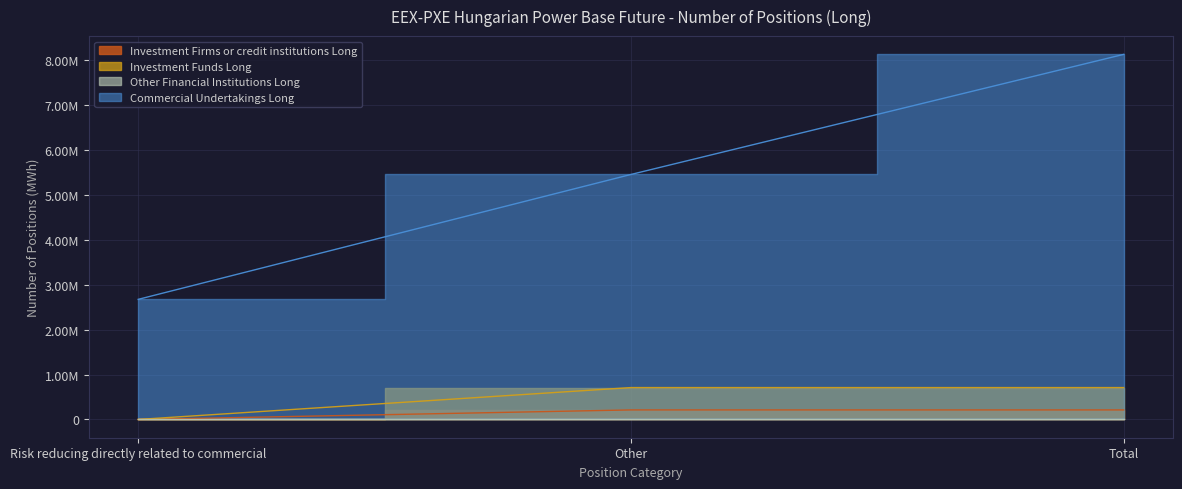

Which series has the largest total across all categories?

Commercial Undertakings Long